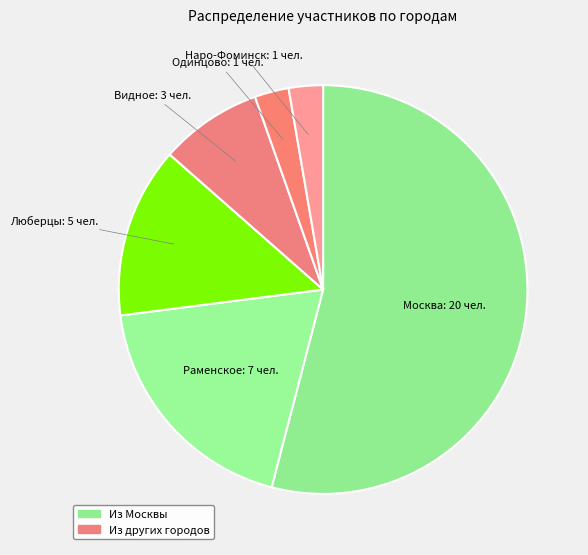

What is the largest slice in the pie chart?

Москва